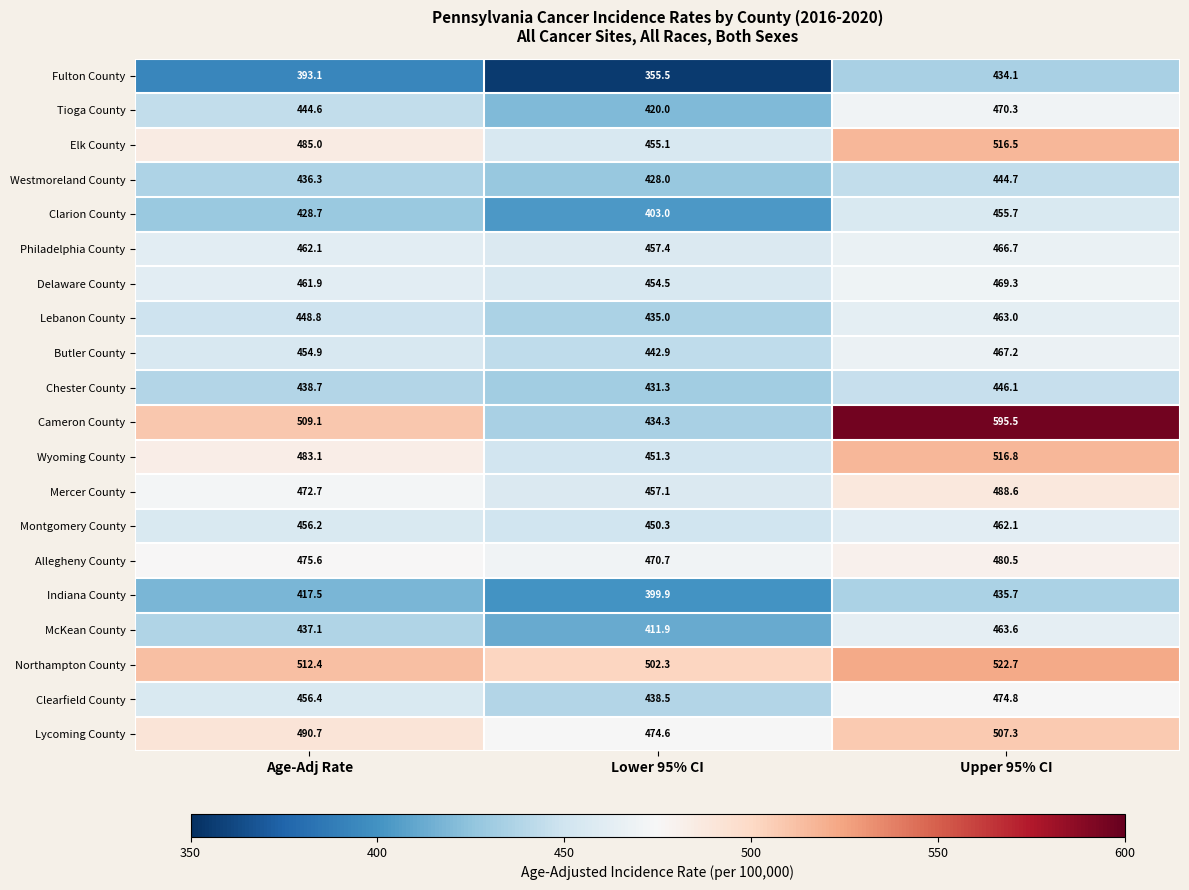

The Mercer County series shows 472.7 at Age-Adj Rate. True or false?

True